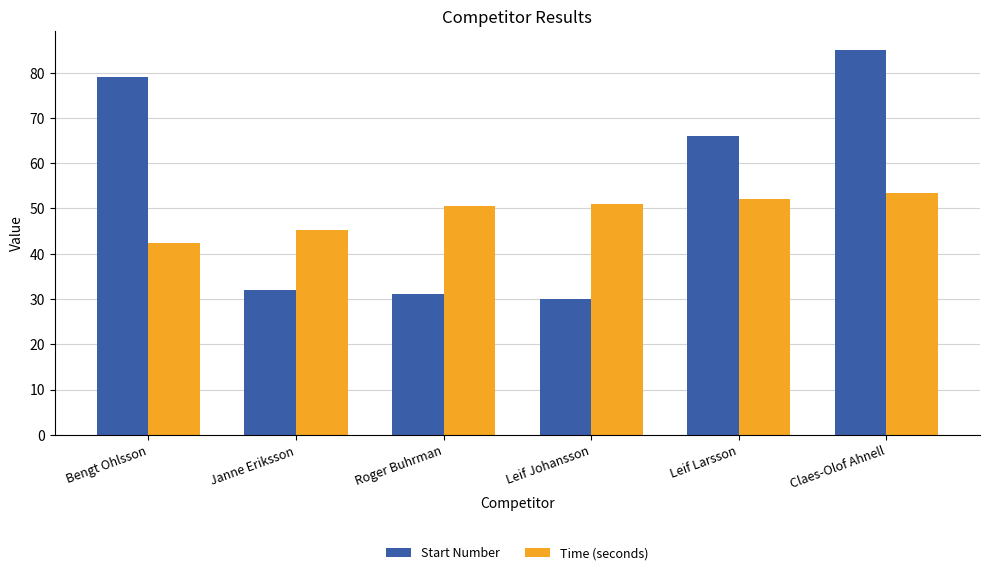

What is the average value of the Start Number series?

53.8